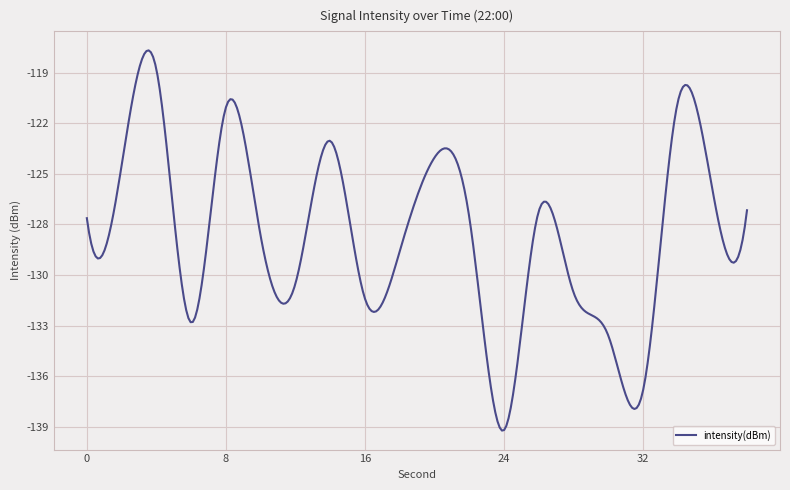

Does the chart display data point markers on the line(s)?

No